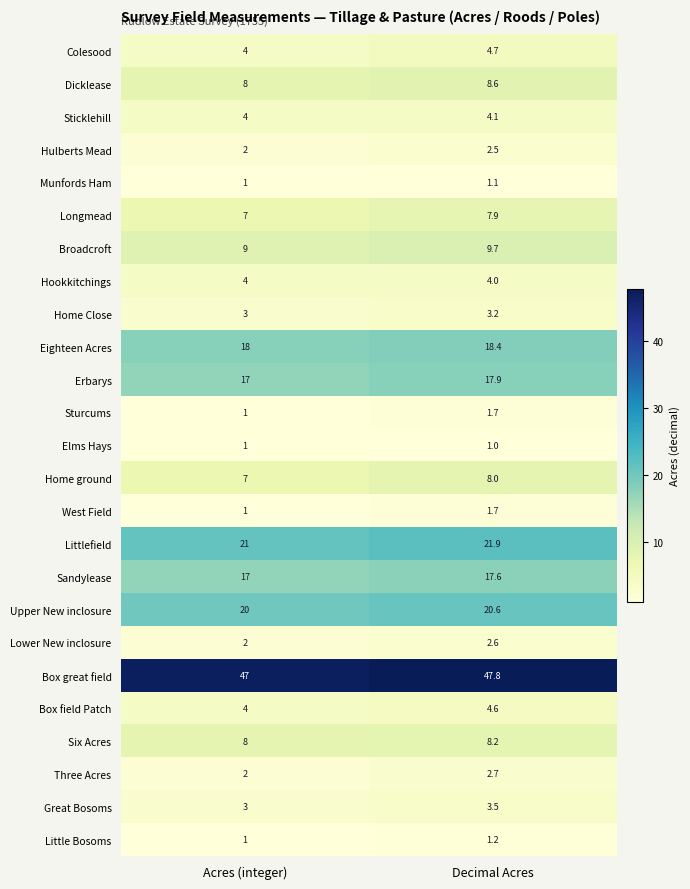

What is the sum of all Longmead values?

14.9